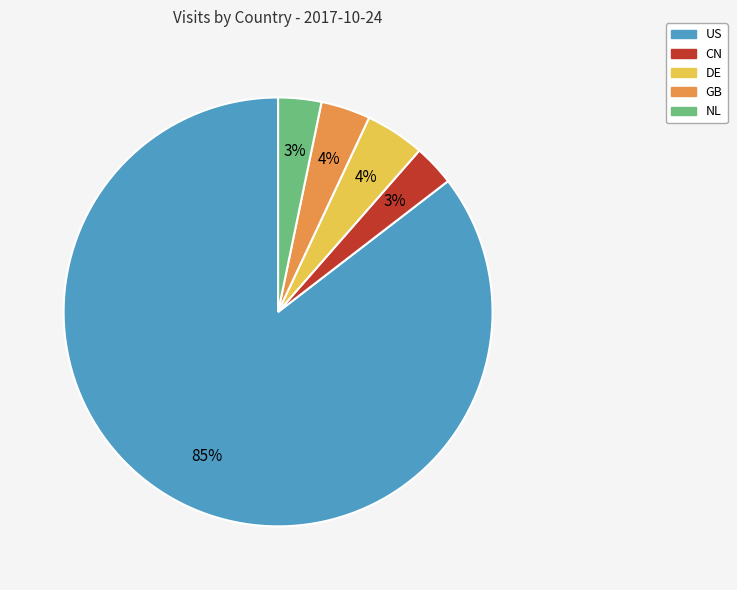

Is there any slice that represents more than half of the pie?

Yes